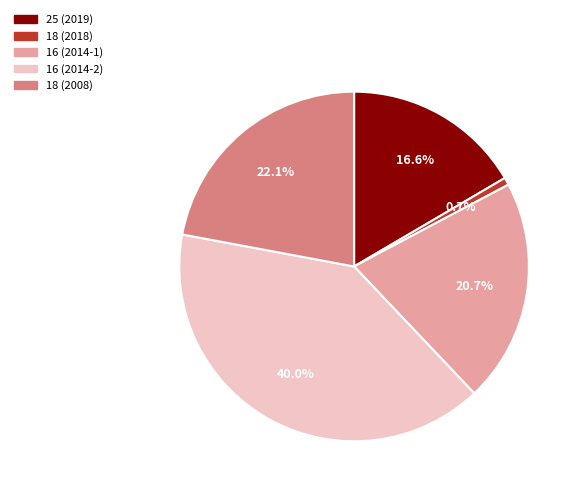

Is there any slice that represents more than half of the pie?

No